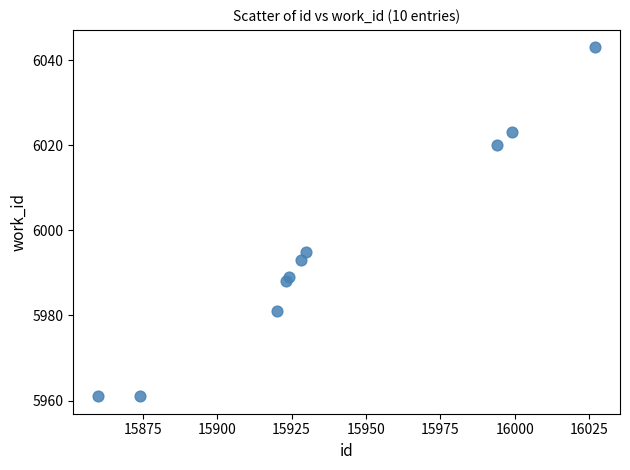

What is the range of X values (max minus min)?

167